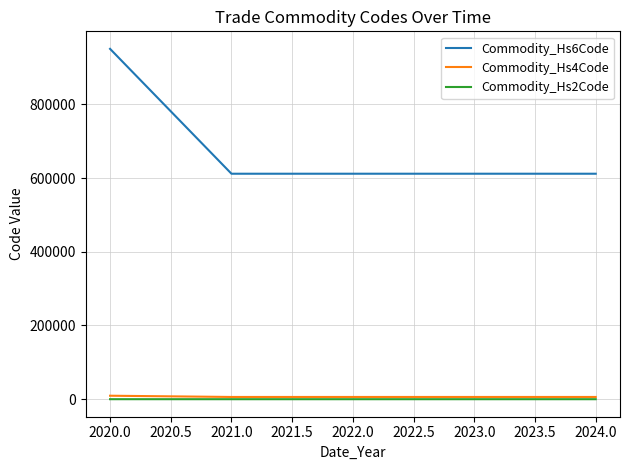

How many values in the Commodity_Hs6Code series are below 611612?

2